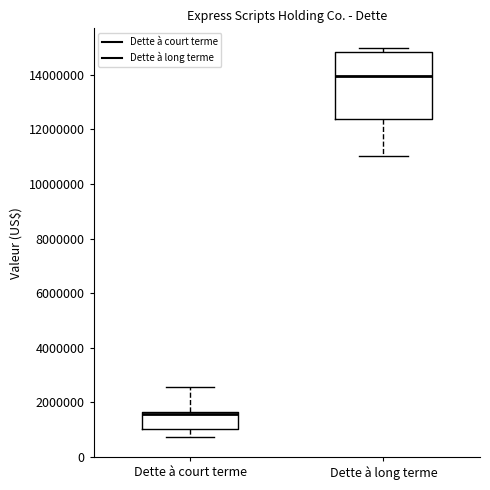

Reading left to right, read every box against the y-axis: the position of its median line, the range the box covers, and the ends of its whiskers. The values are not printed on the chart, so give them approximately, as read against the axis.

Dette à court terme: median 1600000 (drawn on the box's upper edge), box 1000000 to 1600000, whiskers 800000 to 2600000
Dette à long terme: median 14000000, box 12400000 to 14800000, whiskers 11000000 to 15000000